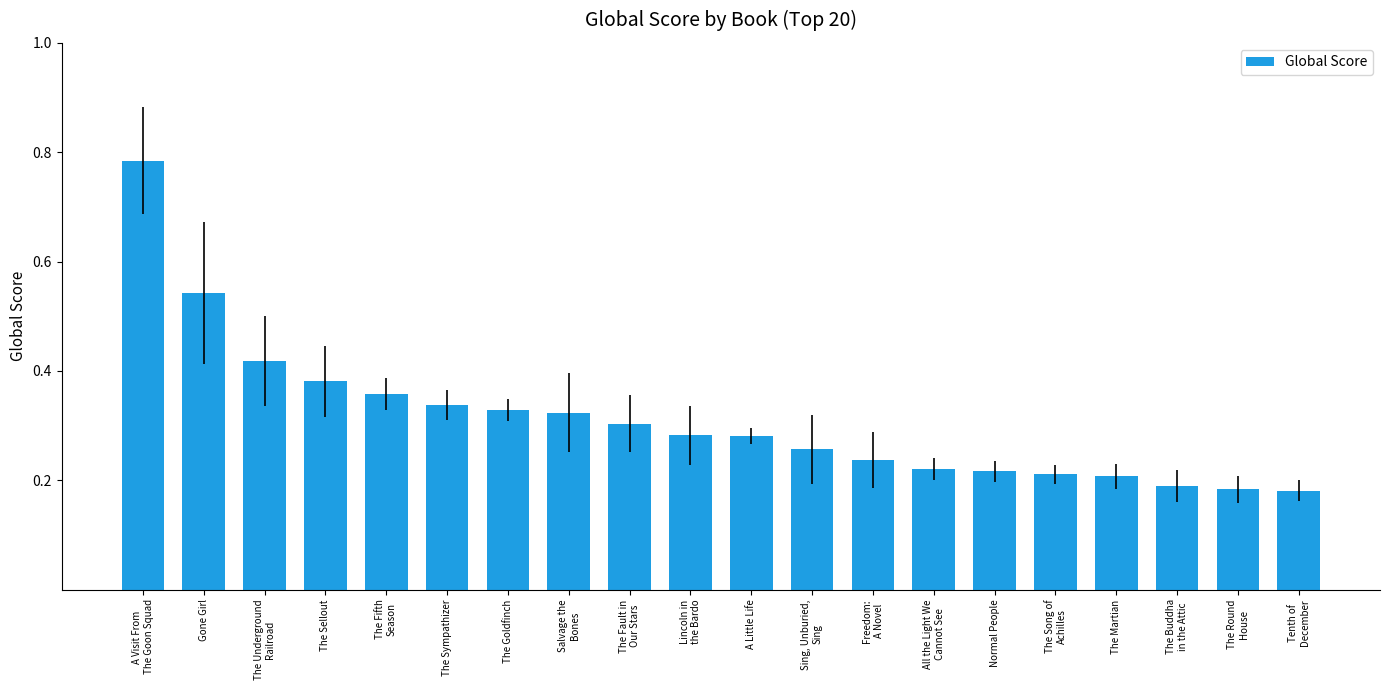

Does the chart contain any negative values?

No